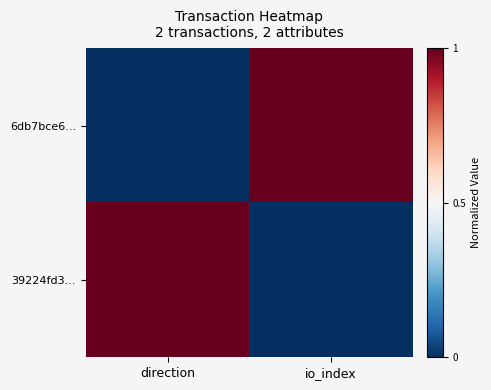

Reading right to left, extract all data points from this chart.

6db7bce6...: io_index=1	direction=0
39224fd3...: io_index=0	direction=1